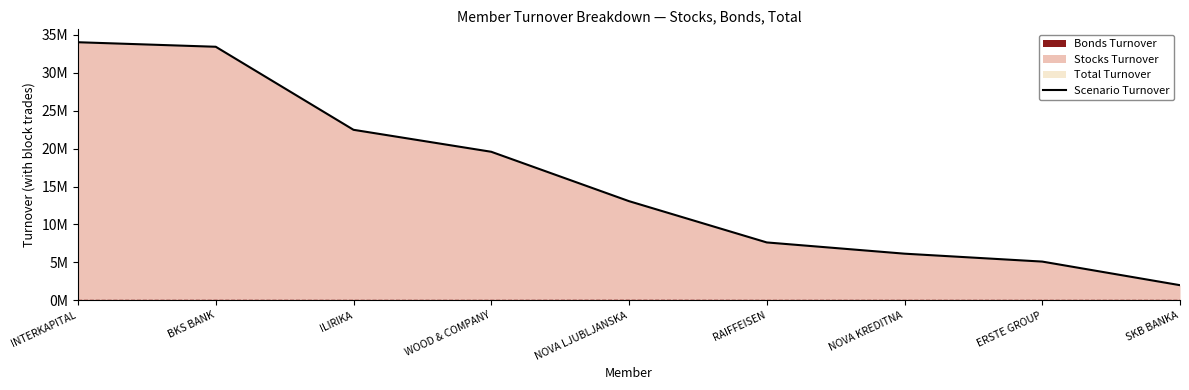

What is the value of the 8th point from the left?

5109492.8